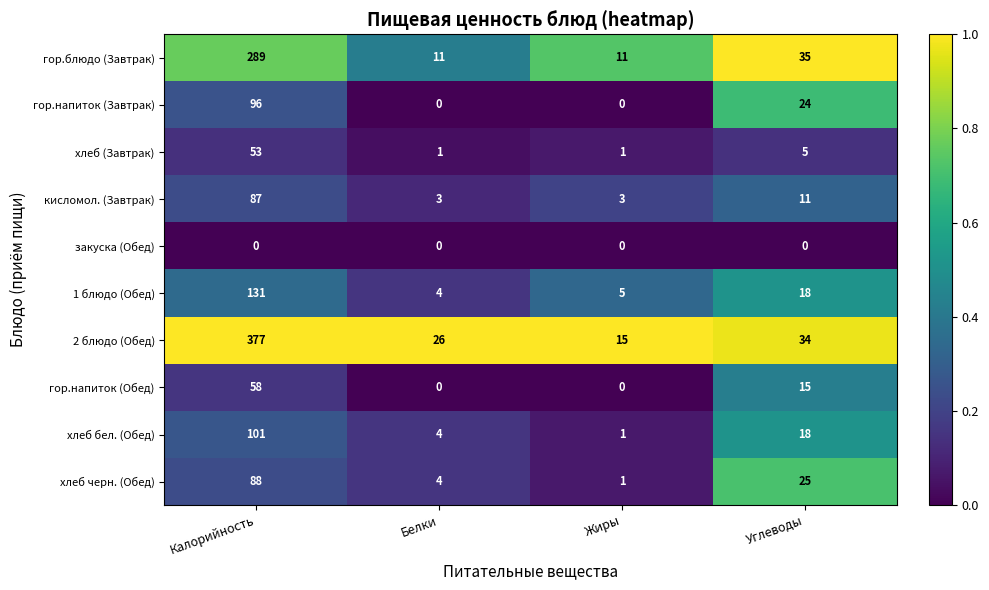

Which series has the widest spread of values?

2 блюдо (Обед)